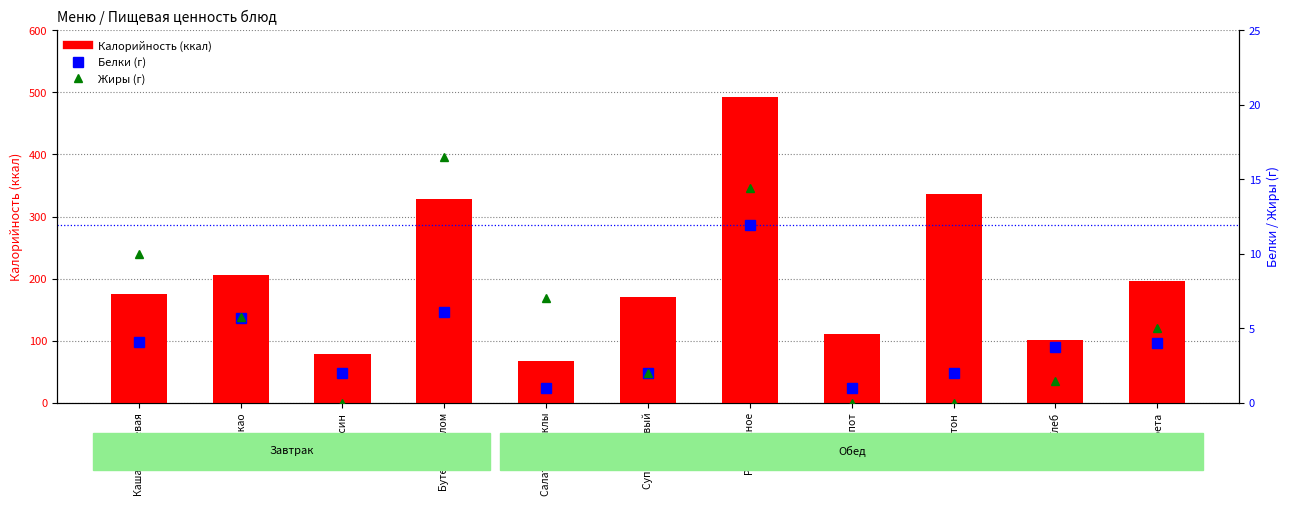

The value of Калорийность at Рагу мясное is 147.1. True or false?

False